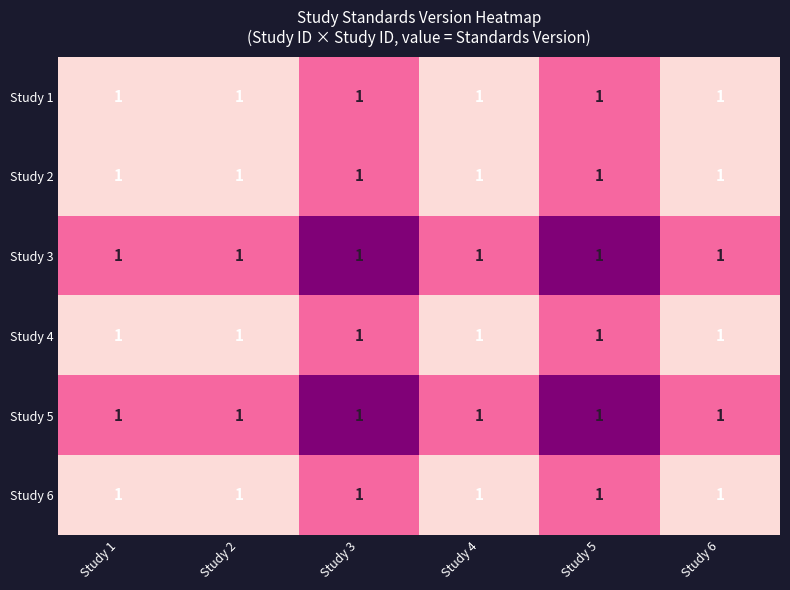

At which category does the chart reach its minimum across all series?

Study 1